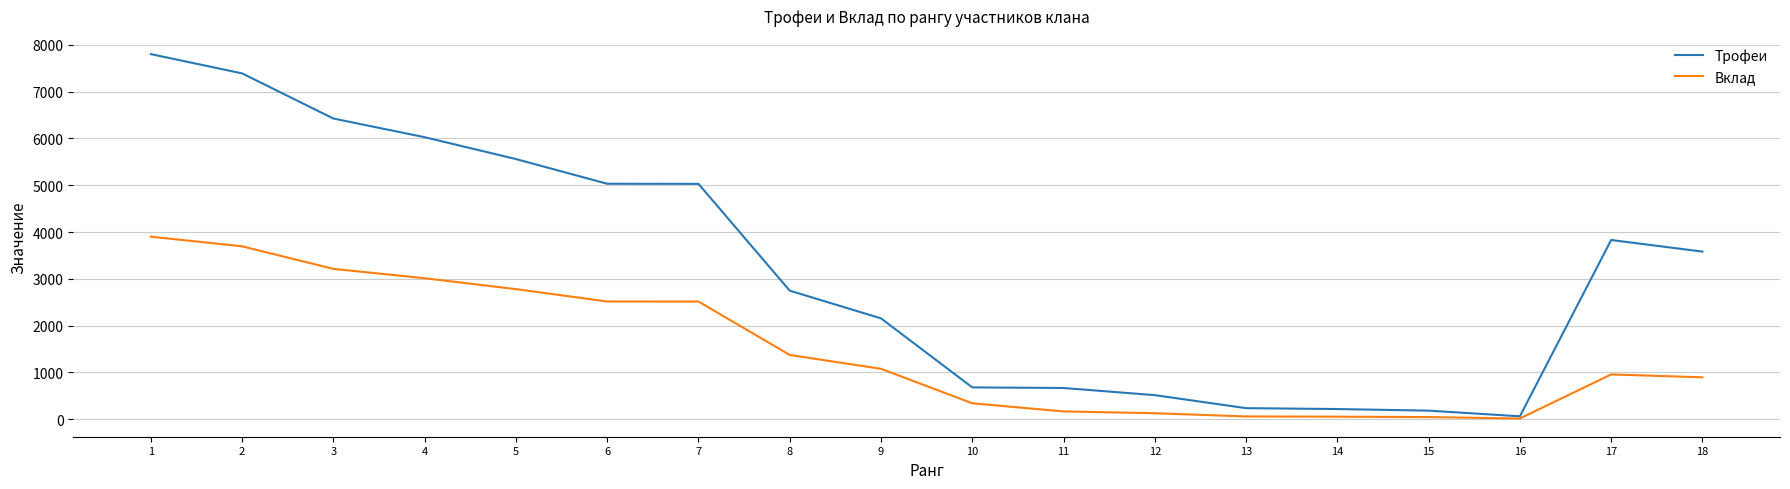

List the series in order of their peak value, lowest first.

Вклад, Трофеи